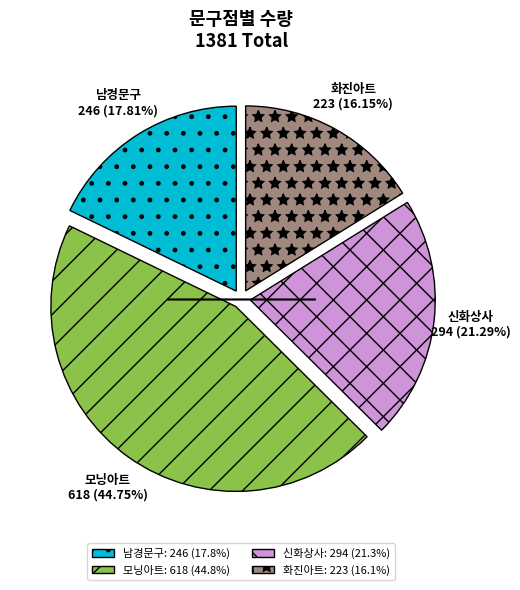

The 신화상사 slice represents 32% of the pie. True or false?

False